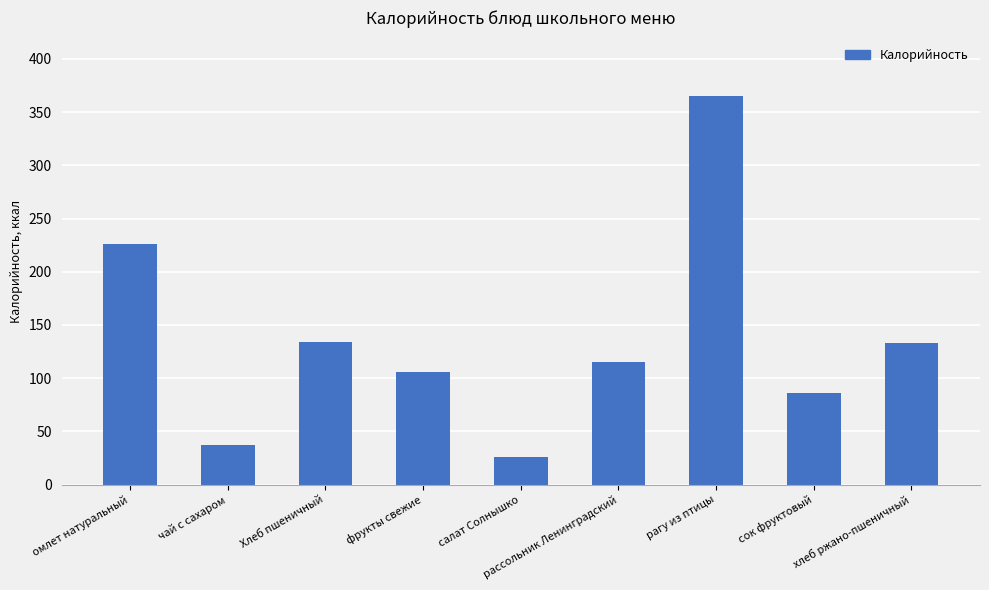

What is the value of the 7th bar from the left?

365.3